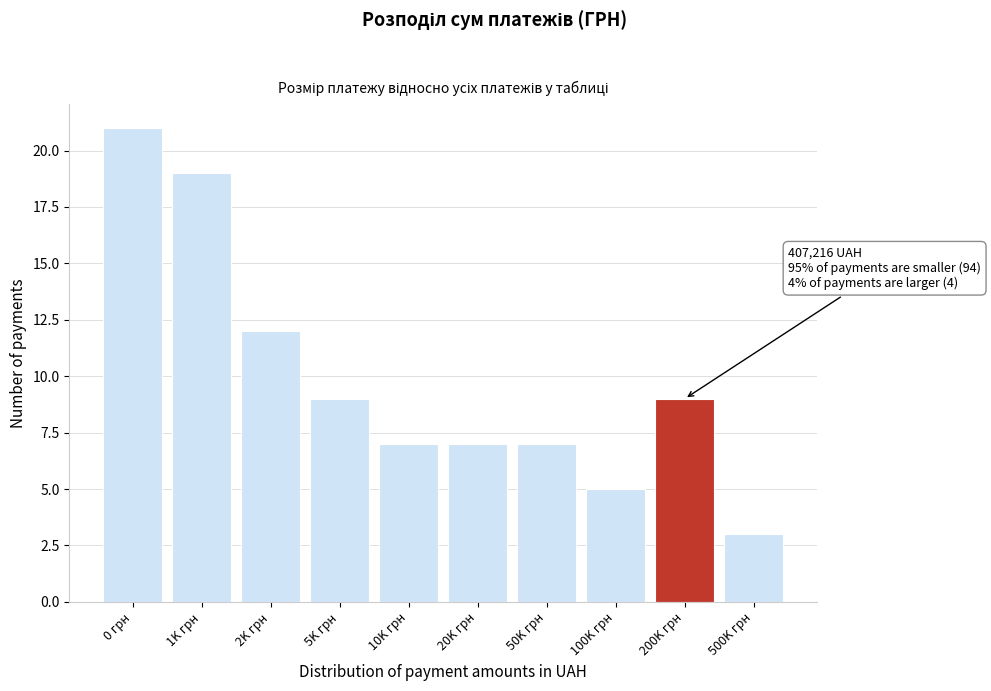

Reading left to right, transcribe all the data shown in this chart.

0 грн=21	1K грн=19	2K грн=12	5K грн=9	10K грн=7	20K грн=7	50K грн=7	100K грн=5	200K грн=9	500K грн=3